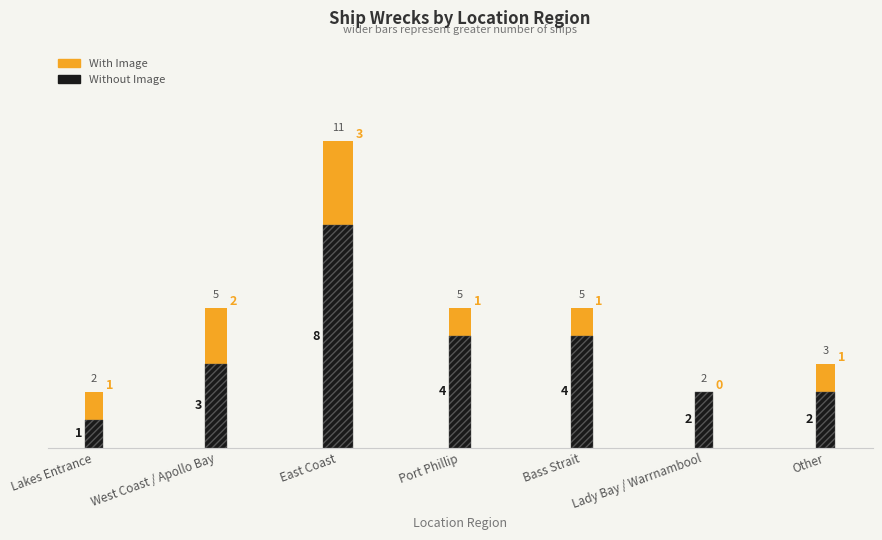

What is the value of the Without Image bar at the 6th from the left?

2